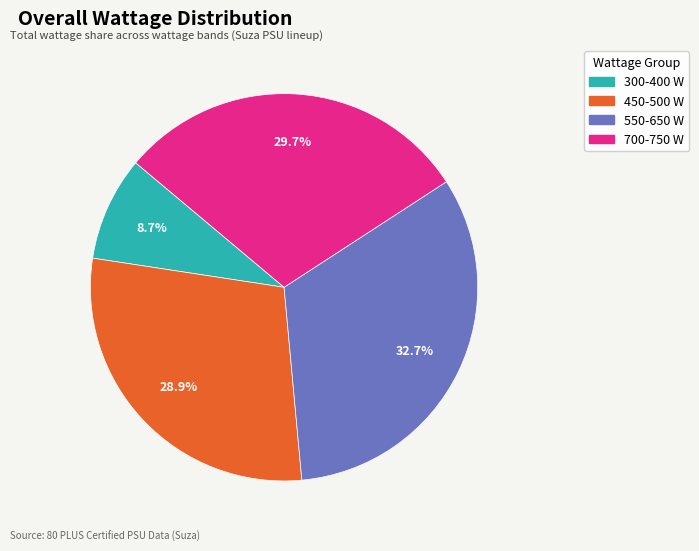

Does any single category account for the majority?

No